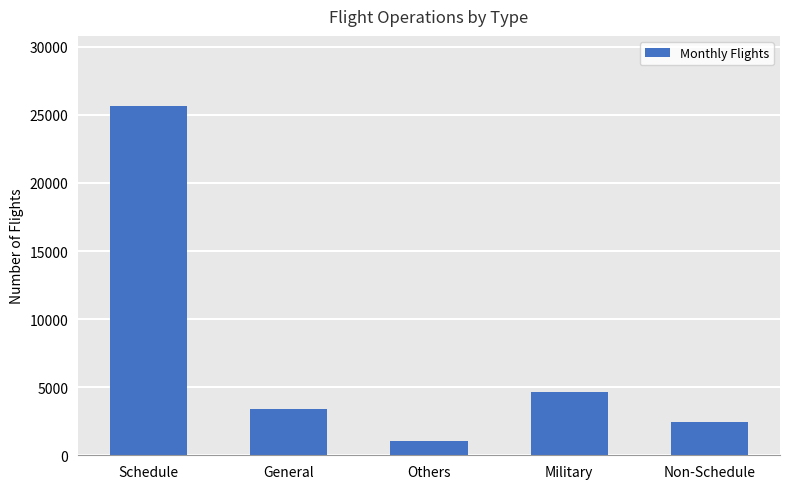

What is the maximum value shown in the chart?

25663